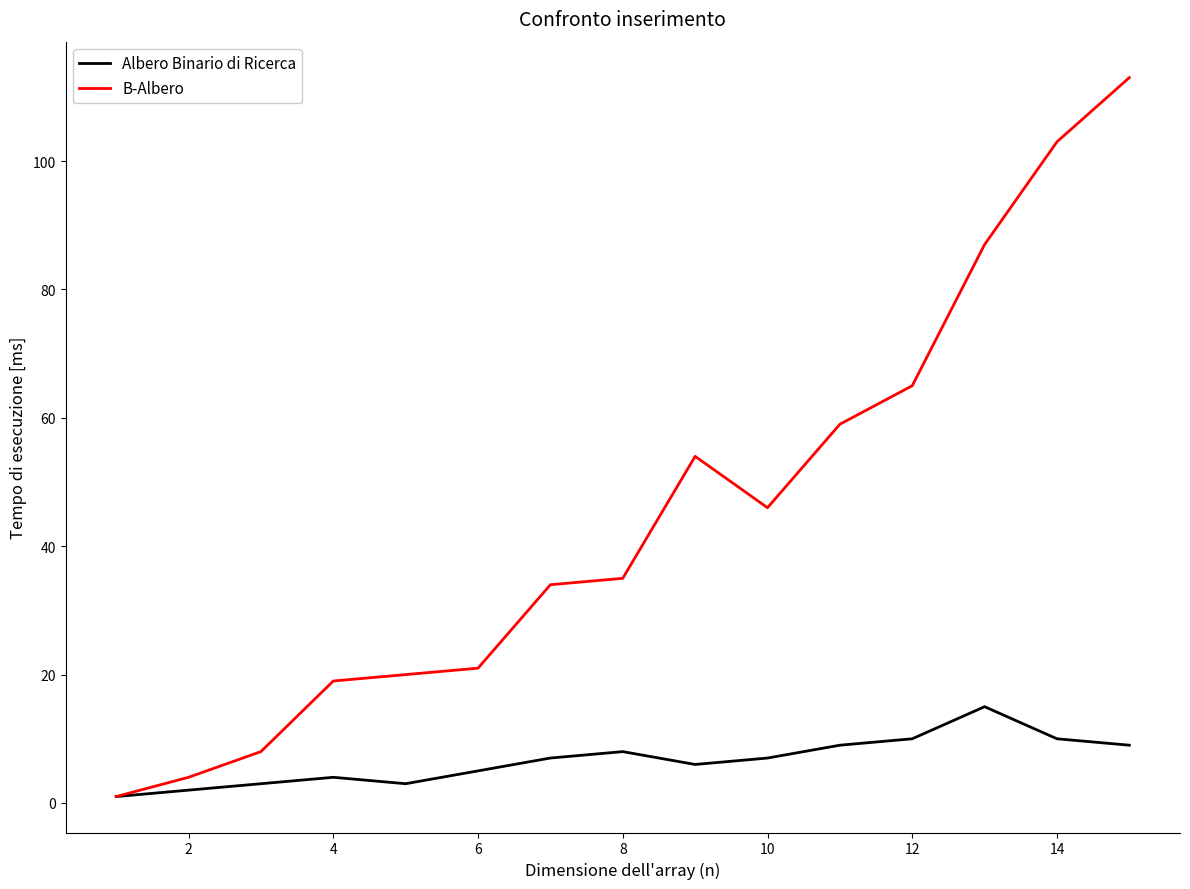

What is the highest value of the Albero Binario di Ricerca series?

15